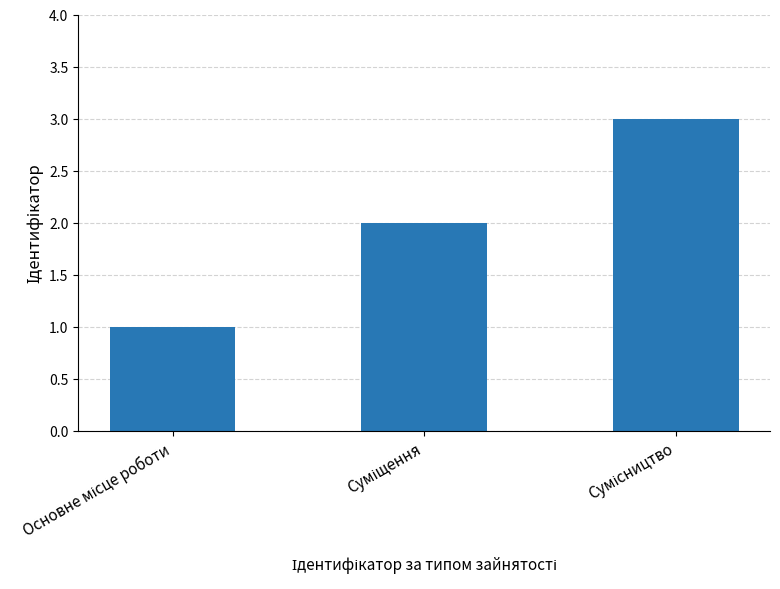

What is the maximum value shown in the chart?

3